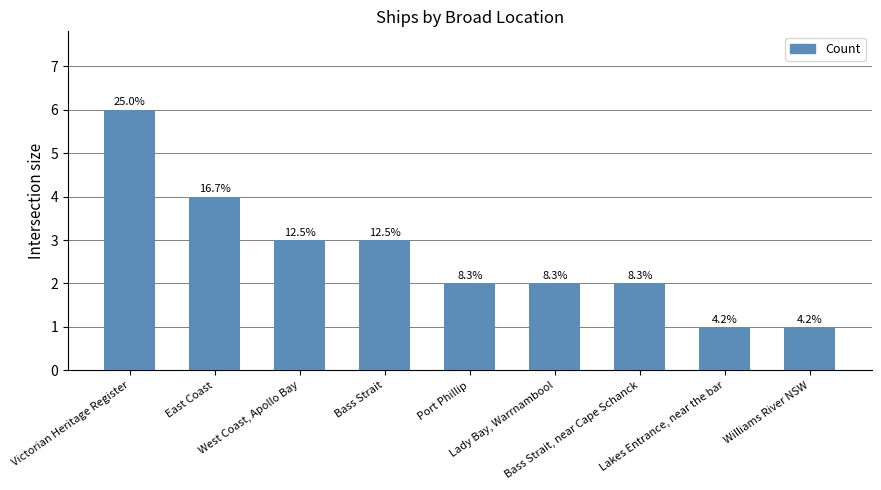

The chart shows a value of 2 at Lady Bay, Warrnambool. True or false?

True